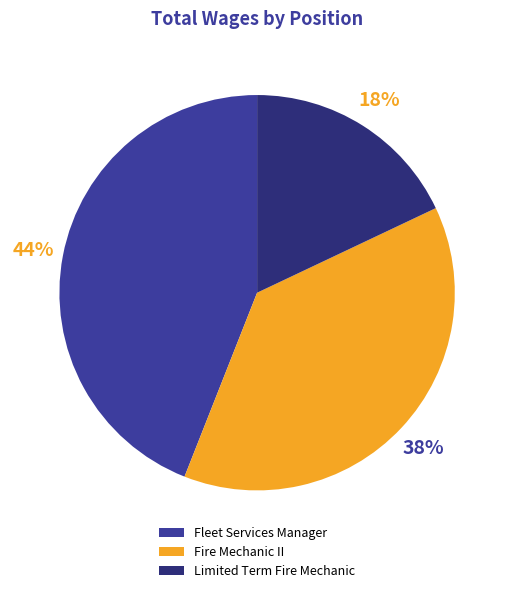

To the nearest percent, what is the average slice percentage?

33%